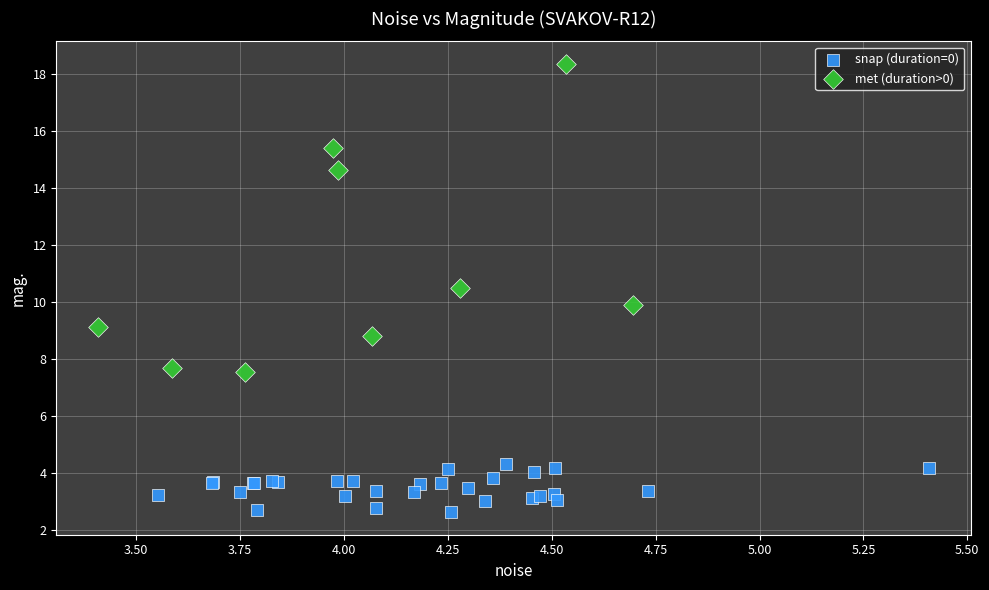

Which series contains the highest Y value?

met (duration>0)